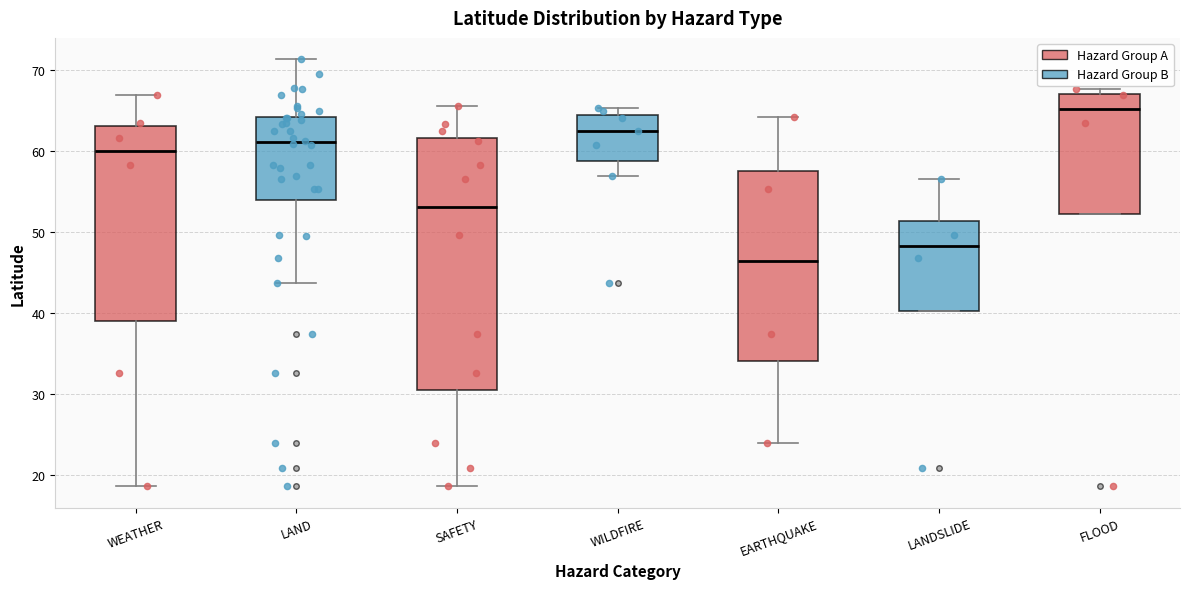

Reading left to right, transcribe this box plot: for each box, give where its median line is, the range the box spans, and where its two whiskers end, as read against the y-axis. The values are not printed on the chart, so give them approximately, as read against the axis.

WEATHER: median 60, box 39 to 63, whiskers 19 to 67
LAND: median 61, box 54 to 64, whiskers 44 to 71
SAFETY: median 53, box 30 to 62, whiskers 19 to 66
WILDFIRE: median 62, box 59 to 64, whiskers 57 to 65
EARTHQUAKE: median 46, box 34 to 58, whiskers 24 to 64
LANDSLIDE: median 48, box 40 to 51, whiskers 40 to 56
FLOOD: median 65, box 52 to 67, whiskers 52 to 68